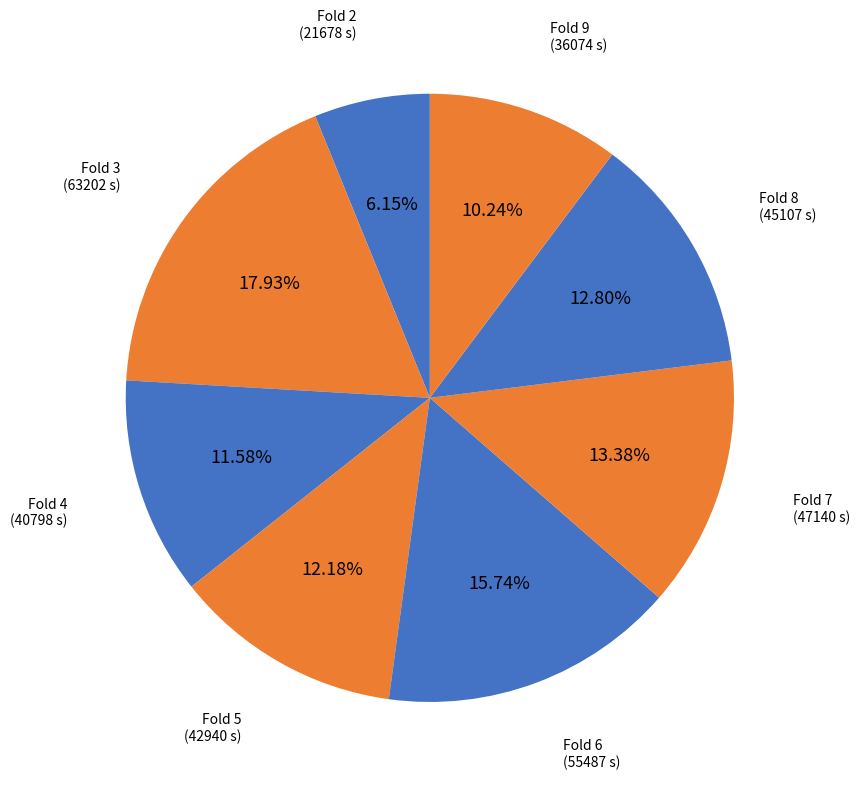

To the nearest percent, what is the combined percentage of Fold 2 and Fold 6?

22%